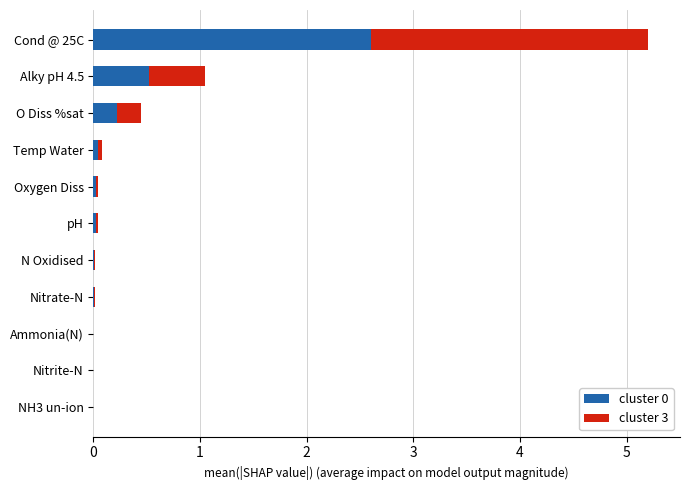

What is the maximum value for cluster 0?

2.6